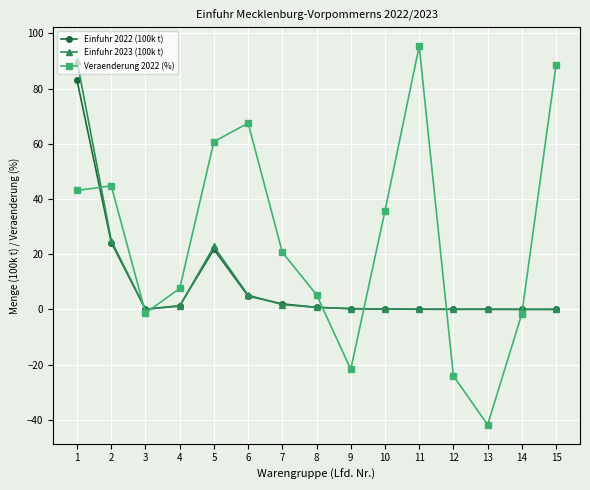

How many lines are shown in the chart?

3